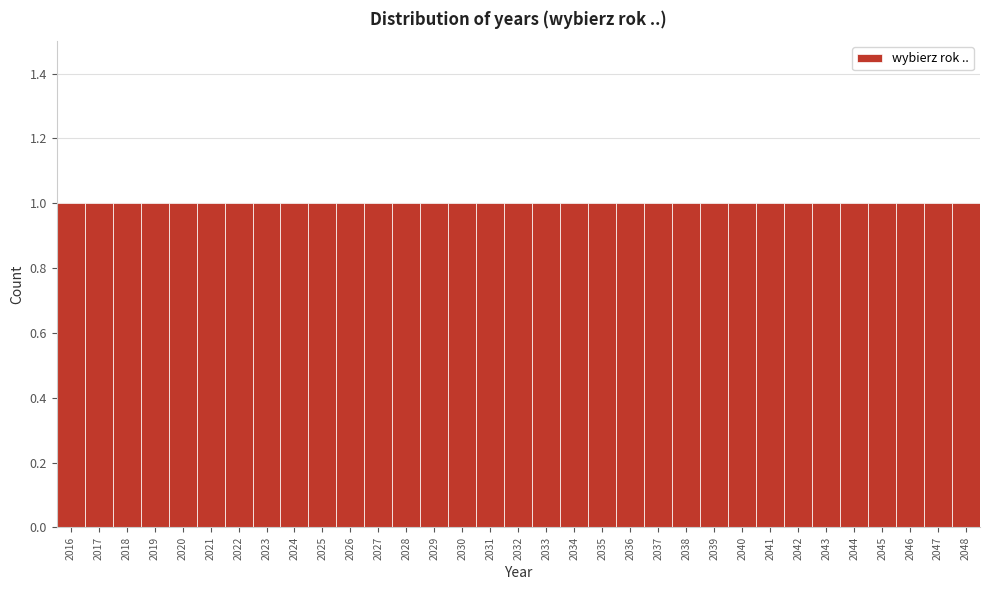

Reading left to right, list every bar in this chart as the range it spans on the x-axis followed by its height. The values are not printed on the chart, so give them approximately, as read against the axis.

2015.5 to 2016.5: 1
2016.5 to 2017.5: 1
2017.5 to 2018.5: 1
2018.5 to 2019.5: 1
2019.5 to 2020.5: 1
2020.5 to 2021.5: 1
2021.5 to 2022.5: 1
2022.5 to 2023.5: 1
2023.5 to 2024.5: 1
2024.5 to 2025.5: 1
2025.5 to 2026.5: 1
2026.5 to 2027.5: 1
2027.5 to 2028.5: 1
2028.5 to 2029.5: 1
2029.5 to 2030.5: 1
2030.5 to 2031.5: 1
2031.5 to 2032.5: 1
2032.5 to 2033.5: 1
2033.5 to 2034.5: 1
2034.5 to 2035.5: 1
2035.5 to 2036.5: 1
2036.5 to 2037.5: 1
2037.5 to 2038.5: 1
2038.5 to 2039.5: 1
2039.5 to 2040.5: 1
2040.5 to 2041.5: 1
2041.5 to 2042.5: 1
2042.5 to 2043.5: 1
2043.5 to 2044.5: 1
2044.5 to 2045.5: 1
2045.5 to 2046.5: 1
2046.5 to 2047.5: 1
2047.5 to 2048.5: 1